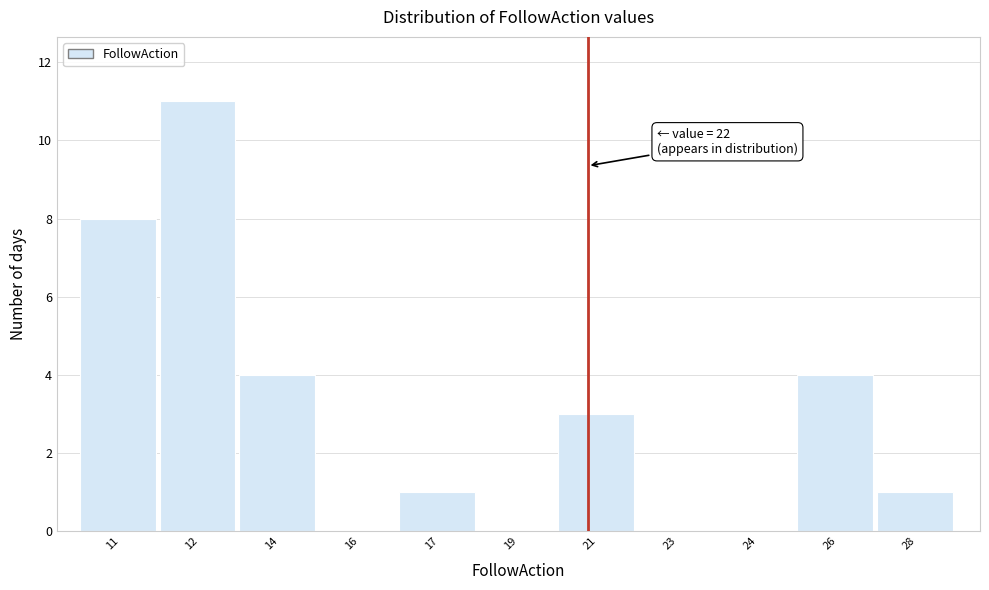

Reading left to right, what are all the values shown in this chart?

11=8	12=11	14=4	16=0	17=1	19=0	21=3	23=0	24=0	26=4	28=1